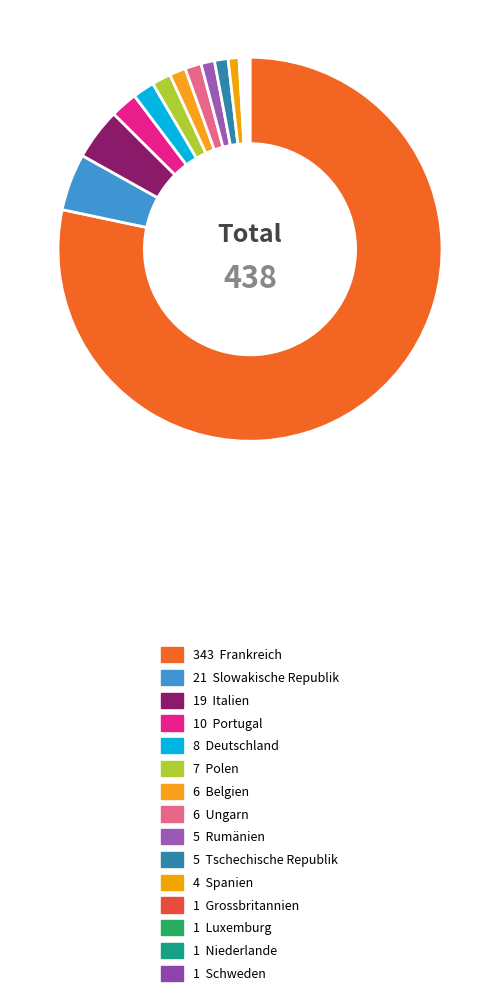

Which slice represents more than half of the pie?

Frankreich